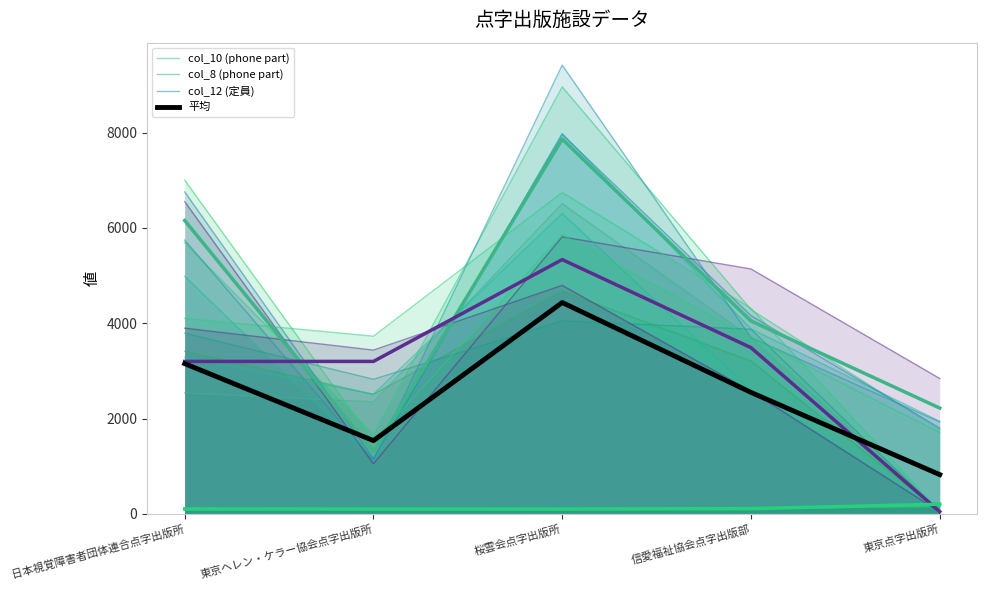

How many data points in col_8 (phone part) are above 3200?

2